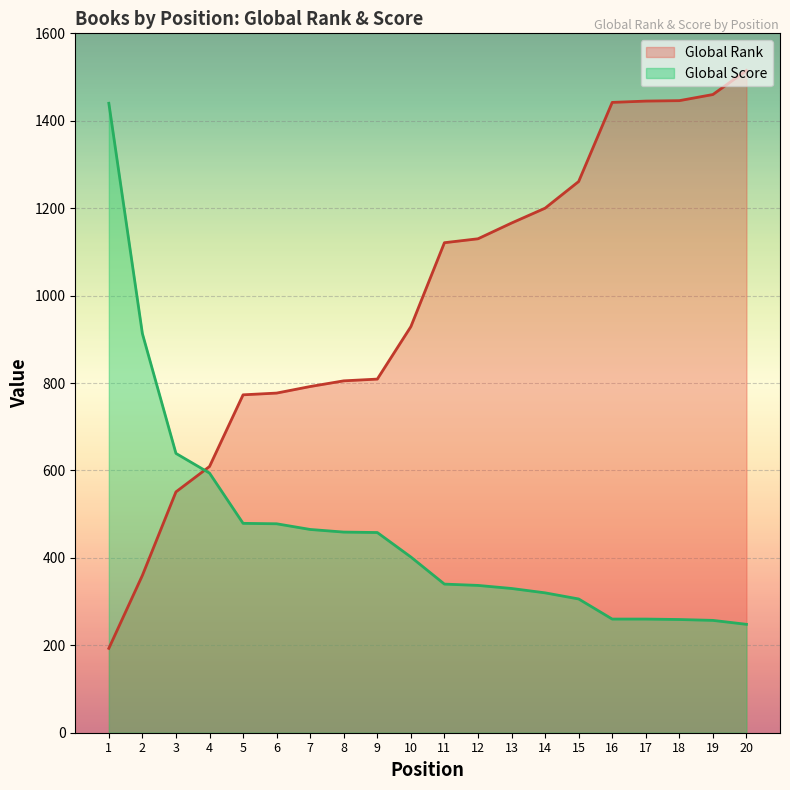

After their last crossing, which series has the higher values: Global Score or Global Rank?

Global Rank